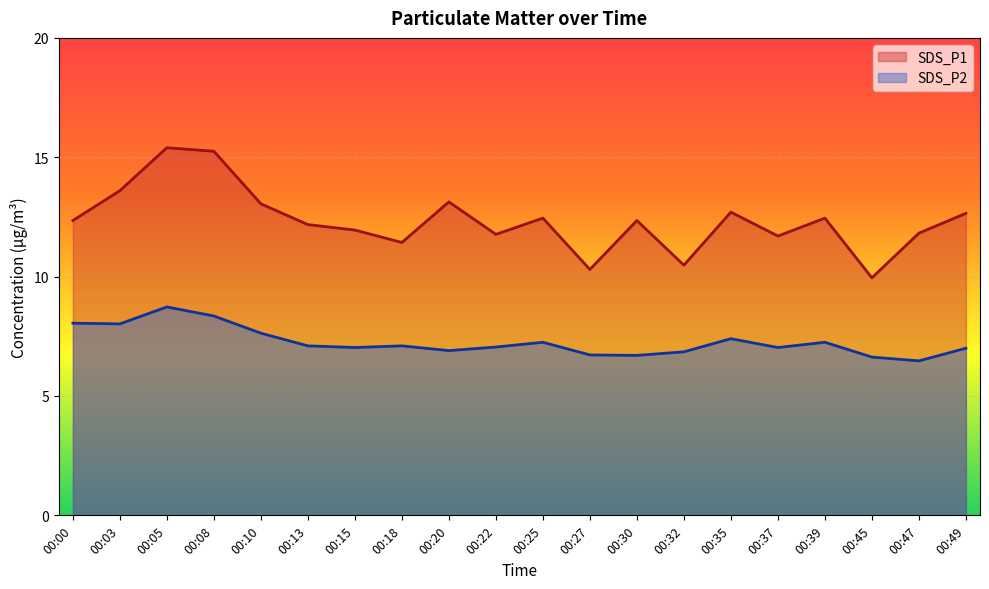

True or false: SDS_P2 and SDS_P1 intersect in this chart.

False